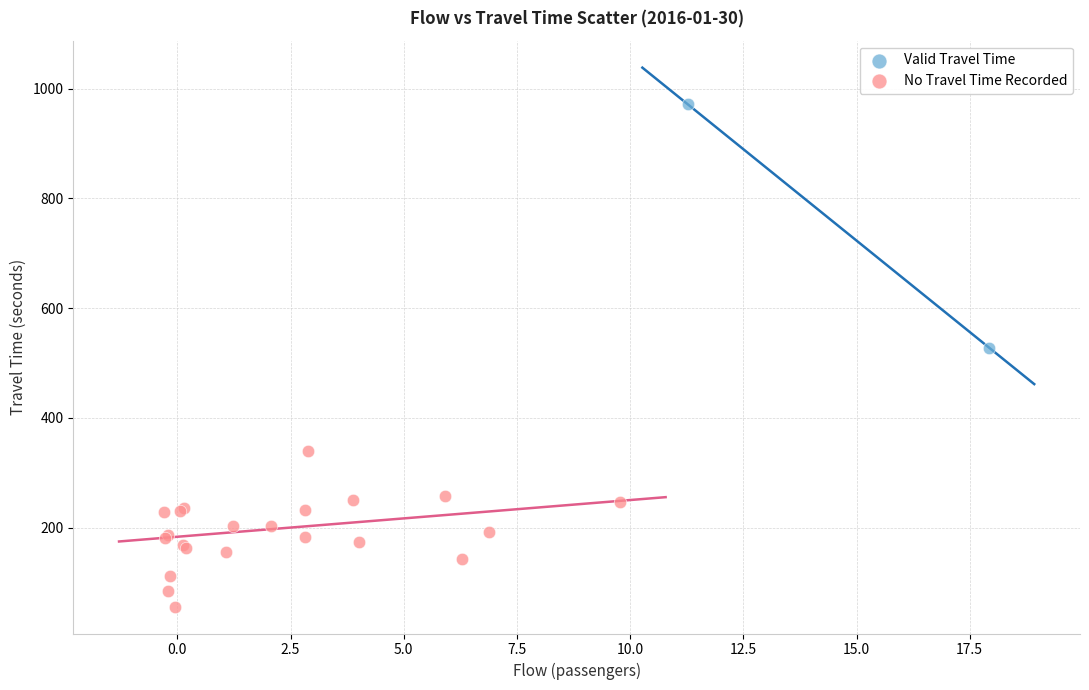

Which series has the largest Y range (max minus min)?

Valid Travel Time